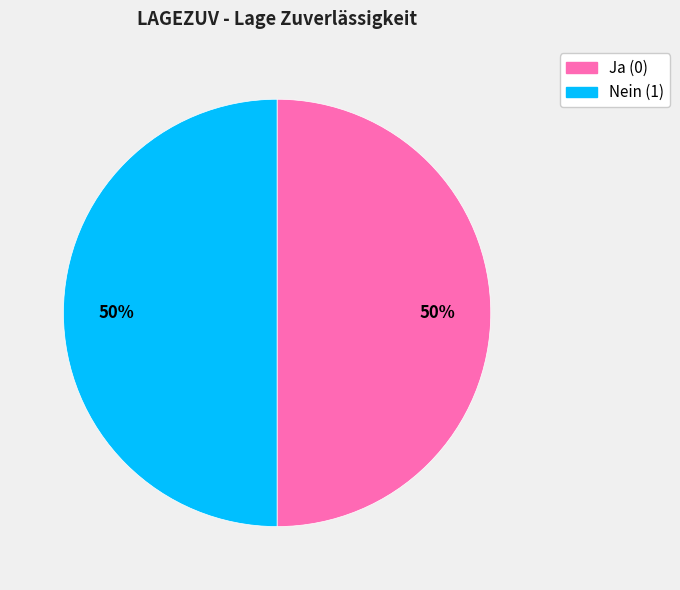

Is the sum of Nein (1) and Ja (0) greater than half?

Yes